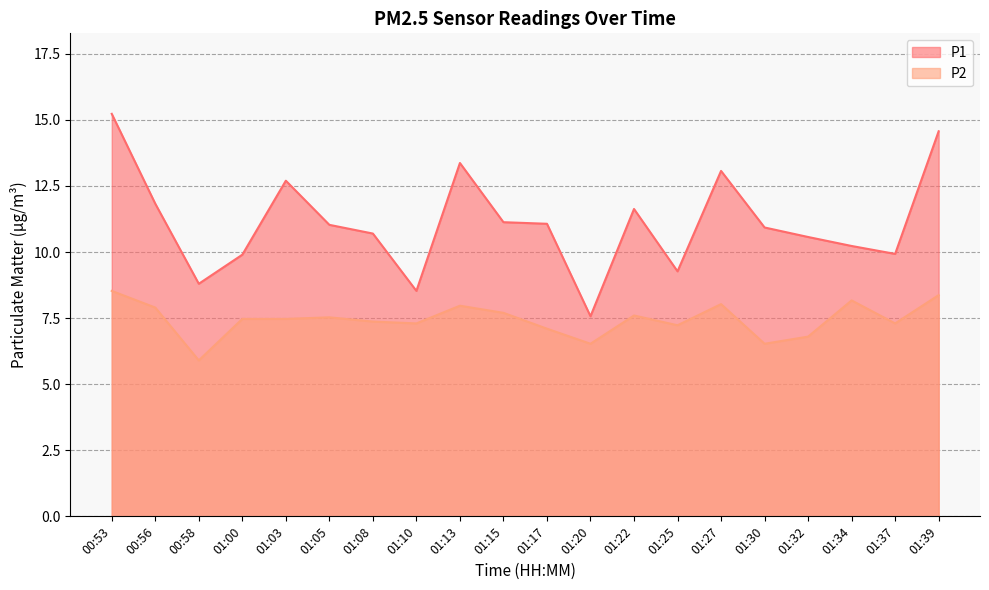

How many data points in P2 are less than 7?

4